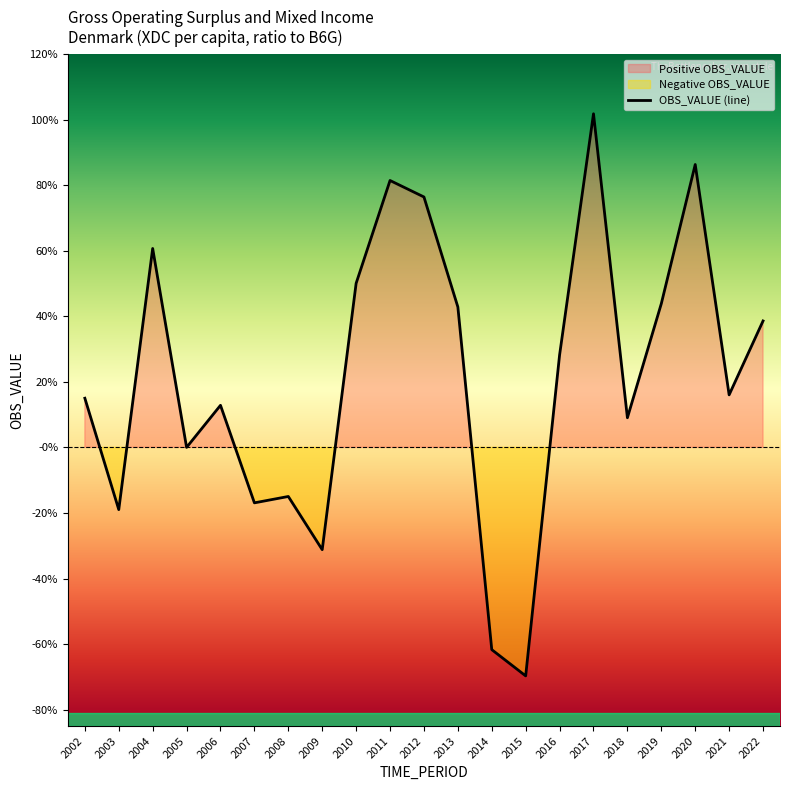

Does the chart have visible grid lines?

No